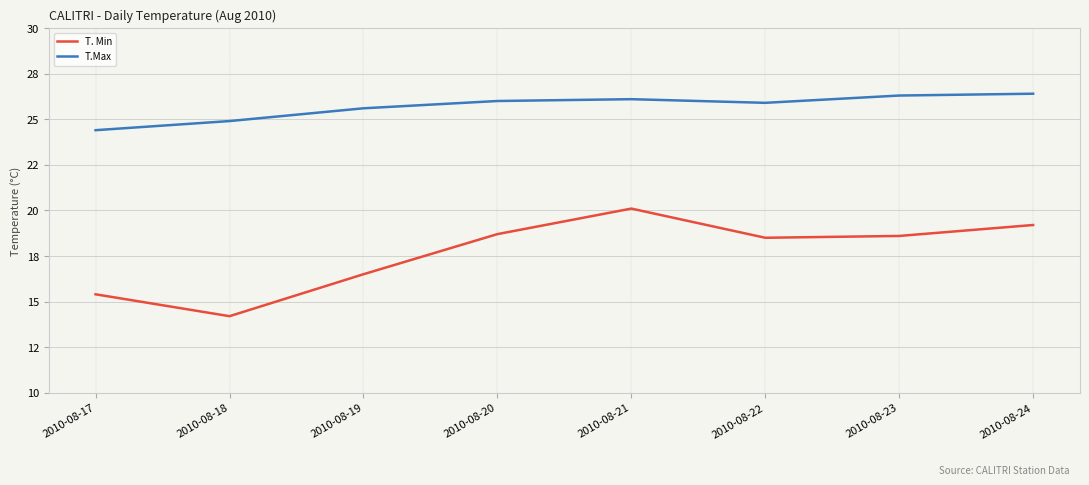

True or false: T. Min and T.Max cross at least once.

False